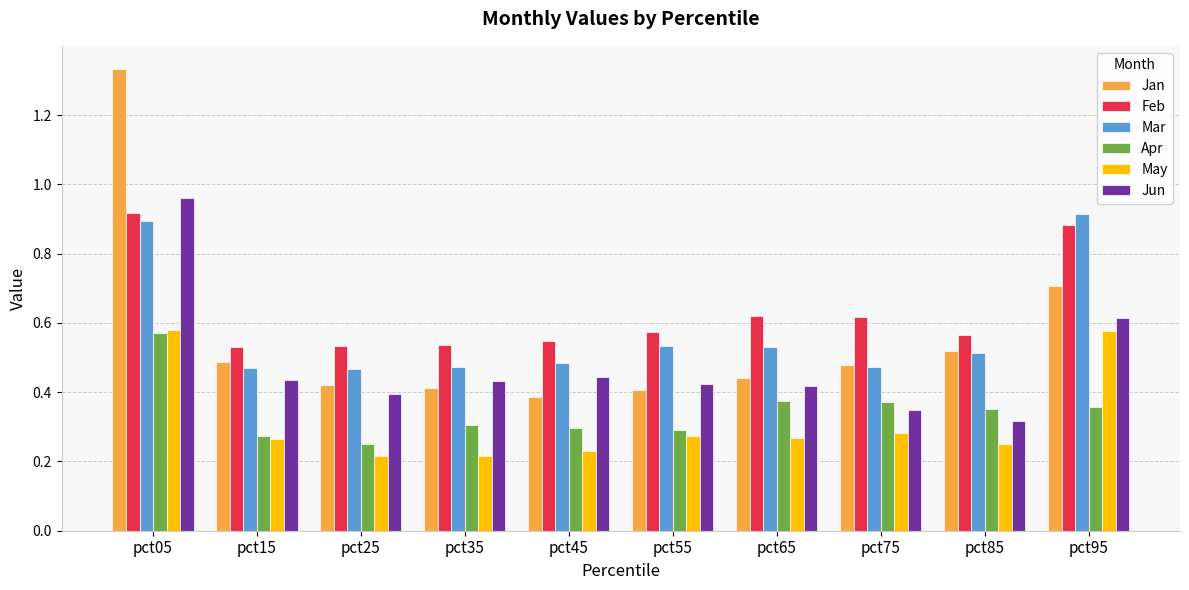

How many groups of bars are there?

10